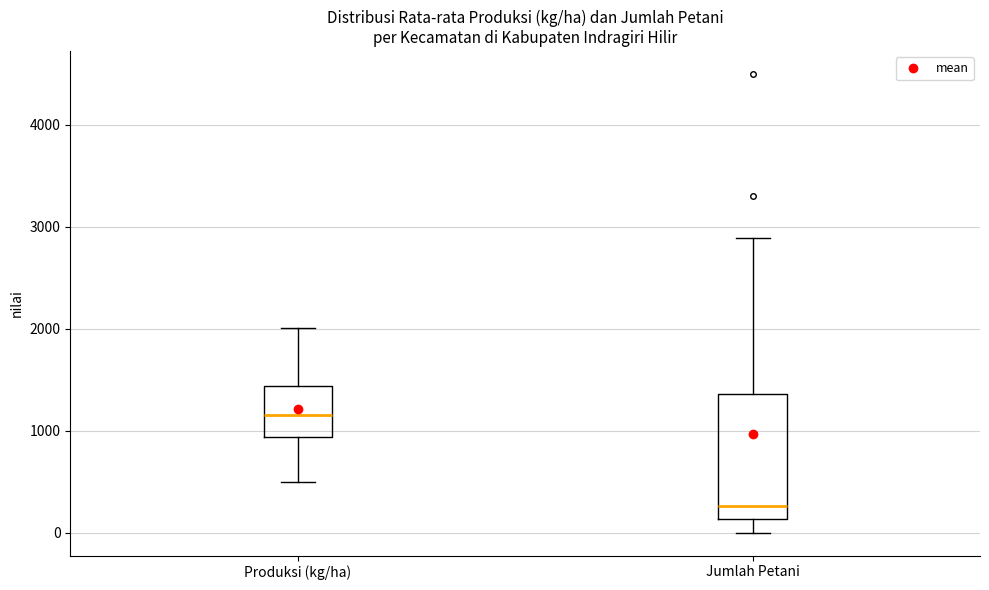

Reading left to right, read every box against the y-axis: the position of its median line, the range the box covers, and the ends of its whiskers. The values are not printed on the chart, so give them approximately, as read against the axis.

Produksi (kg/ha): median 1200, box 900 to 1400, whiskers 500 to 2000
Jumlah Petani: median 300, box 100 to 1400, whiskers 0 to 2900